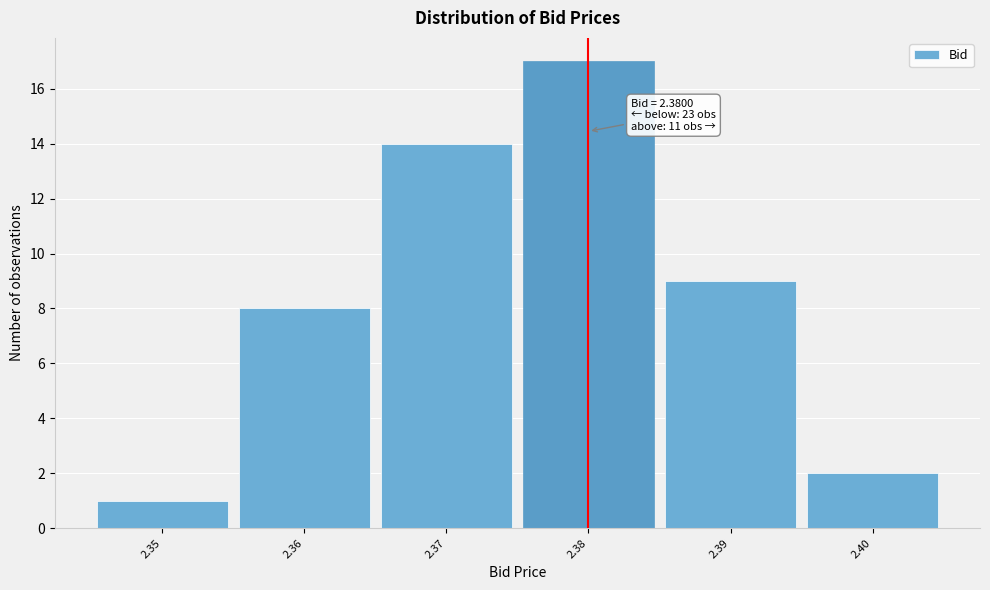

Which range on the x-axis has the tallest bar?

2.375 to 2.385